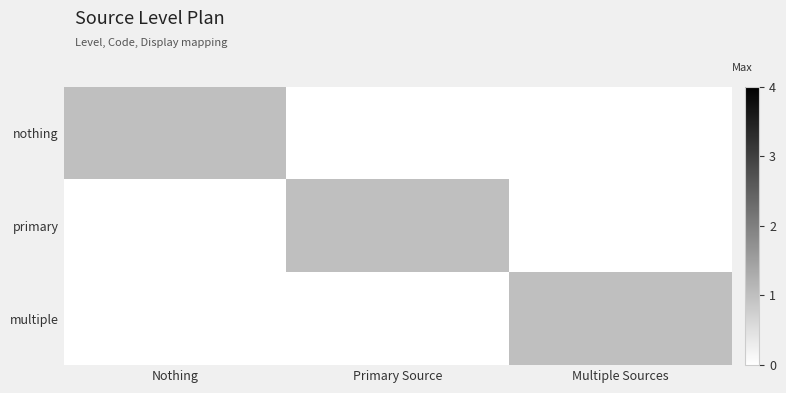

Reading left to right, extract all data points from this chart.

nothing: Nothing=1	Primary Source=0	Multiple Sources=0
primary: Nothing=0	Primary Source=1	Multiple Sources=0
multiple: Nothing=0	Primary Source=0	Multiple Sources=1